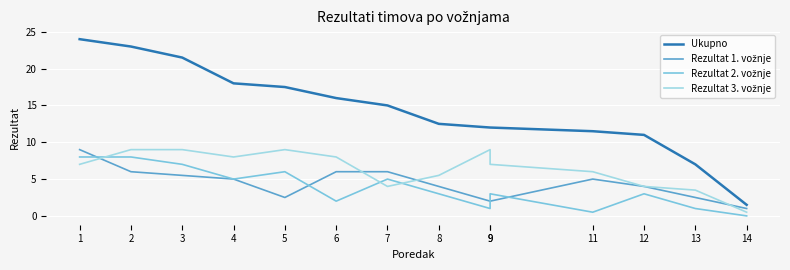

Reading left to right, what are all the values shown in this chart?

Ukupno: 24.0	23.0	21.5	18.0	17.5	16.0	15.0	12.5	12.0	12.0	11.5	11.0	7.0	1.5
Rezultat 1. vožnje: 9.0	6.0	5.5	5.0	2.5	6.0	6.0	4.0	2.0	2.0	5.0	4.0	2.5	1.0
Rezultat 2. vožnje: 8.0	8.0	7.0	5.0	6.0	2.0	5.0	3.0	1.0	3.0	0.5	3.0	1.0	0.0
Rezultat 3. vožnje: 7.0	9.0	9.0	8.0	9.0	8.0	4.0	5.5	9.0	7.0	6.0	4.0	3.5	0.5